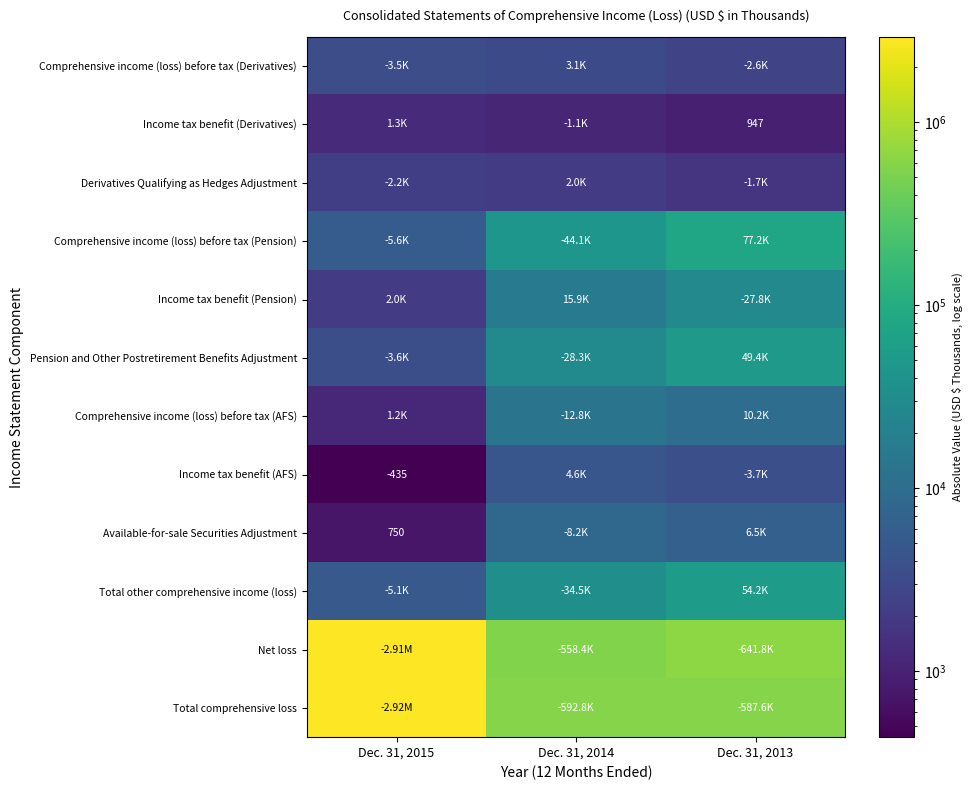

At how many categories does at least one series exceed 264532?

3